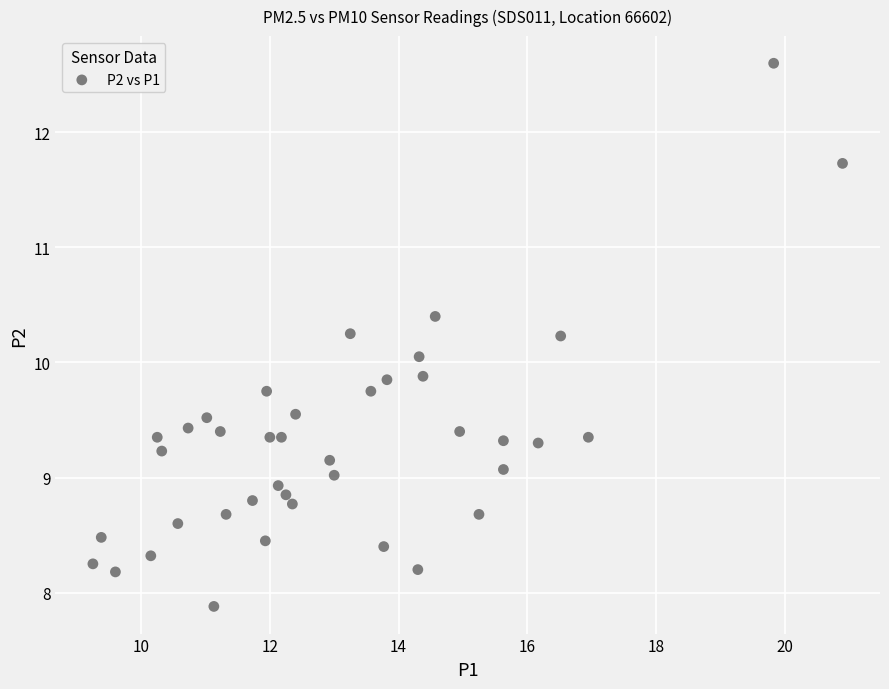

What is the range of X values (max minus min)?

11.6